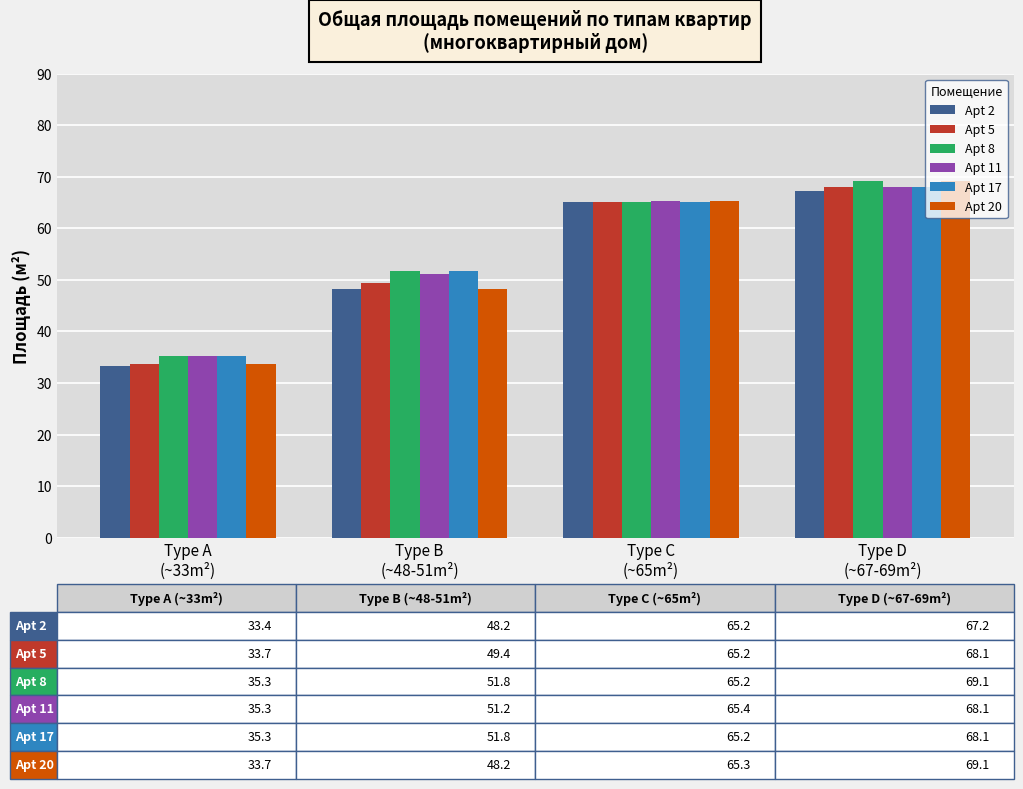

What is the sum of all Apt 8 values?

221.4